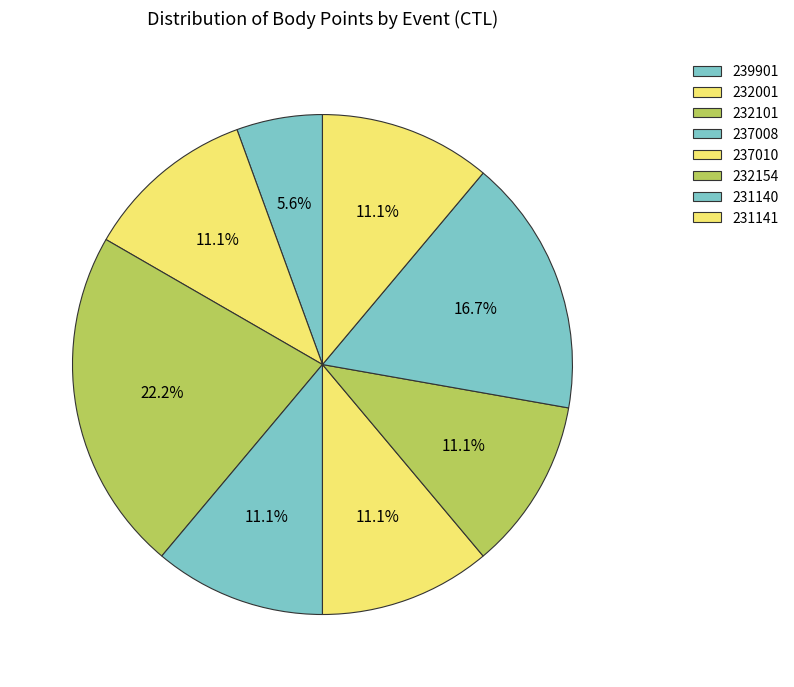

How many segments does this pie chart have?

8